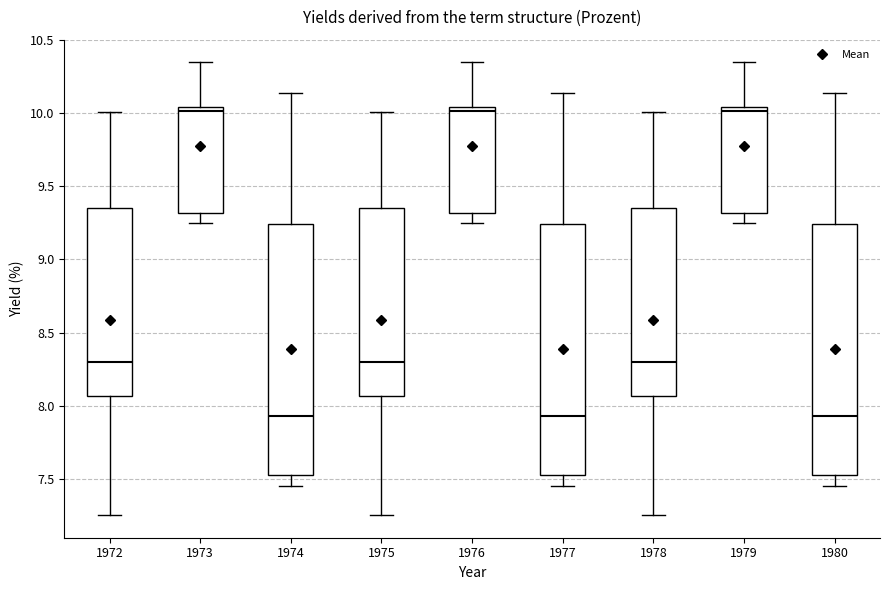

Reading left to right, read every box against the y-axis: the position of its median line, the range the box covers, and the ends of its whiskers. The values are not printed on the chart, so give them approximately, as read against the axis.

1972: median 8.30, box 8.05 to 9.35, whiskers 7.25 to 10.00
1973: median 10.00, box 9.30 to 10.05, whiskers 9.25 to 10.35
1974: median 7.95, box 7.55 to 9.25, whiskers 7.45 to 10.15
1975: median 8.30, box 8.05 to 9.35, whiskers 7.25 to 10.00
1976: median 10.00, box 9.30 to 10.05, whiskers 9.25 to 10.35
1977: median 7.95, box 7.55 to 9.25, whiskers 7.45 to 10.15
1978: median 8.30, box 8.05 to 9.35, whiskers 7.25 to 10.00
1979: median 10.00, box 9.30 to 10.05, whiskers 9.25 to 10.35
1980: median 7.95, box 7.55 to 9.25, whiskers 7.45 to 10.15